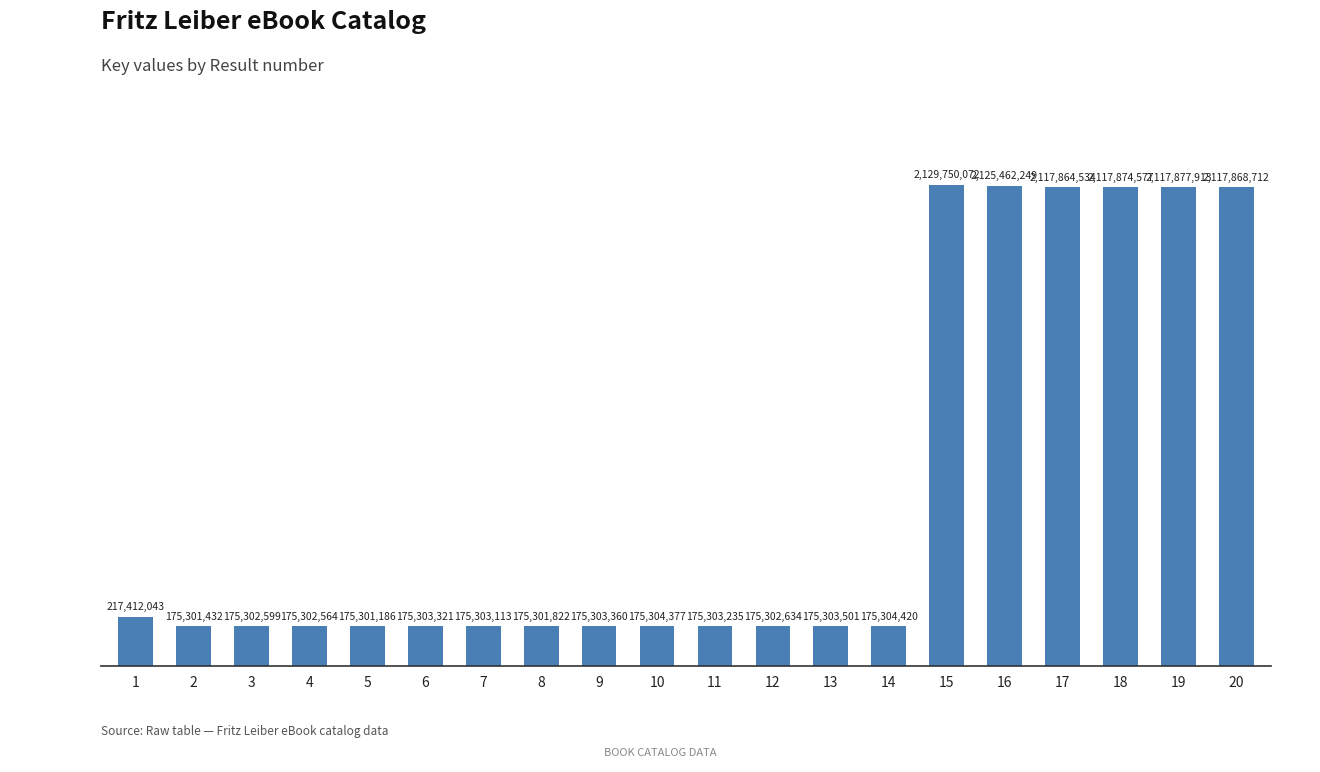

List the labels in order of value, smallest first.

5, 2, 8, 4, 3, 12, 7, 11, 6, 9, 13, 10, 14, 1, 17, 20, 18, 19, 16, 15